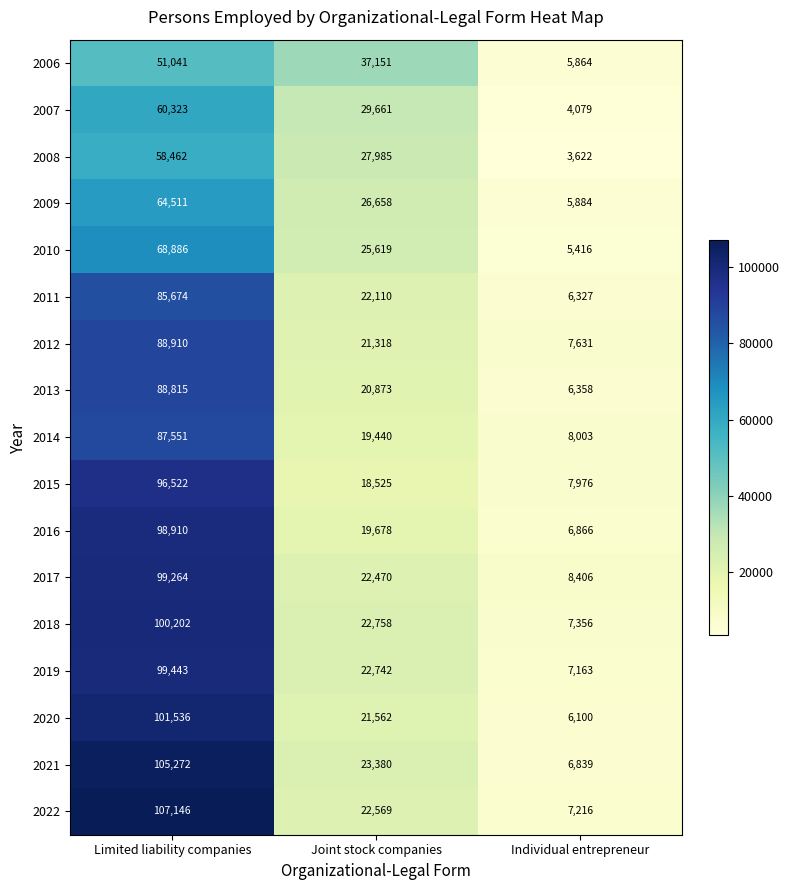

Where does the 2014 series first go above 19440?

Limited liability companies